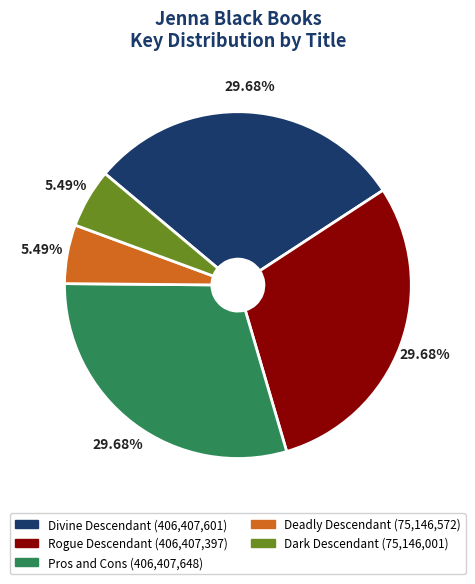

Is Dark Descendant the majority of the pie?

No